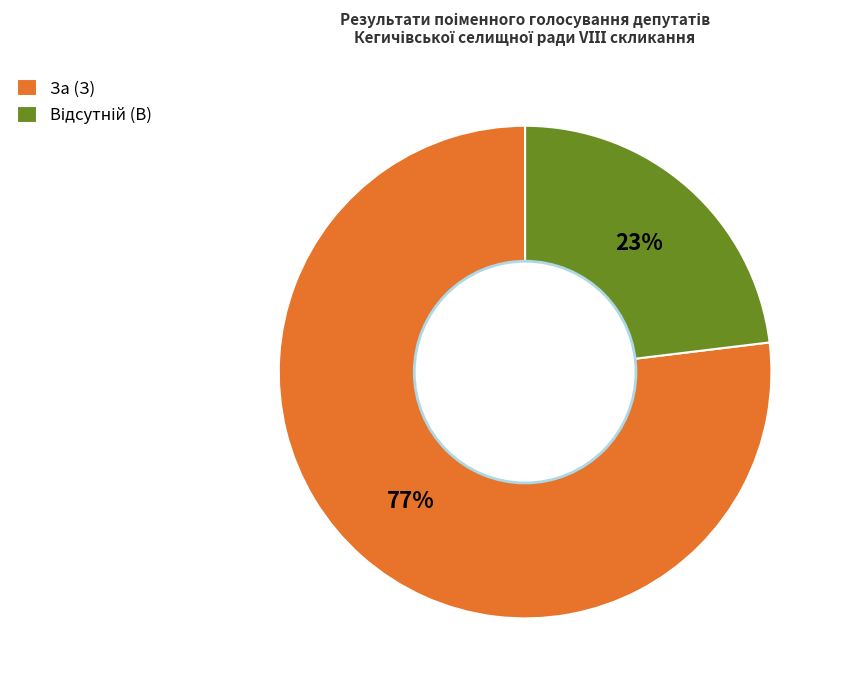

What percentage is the За (З) slice, to the nearest percent?

77%